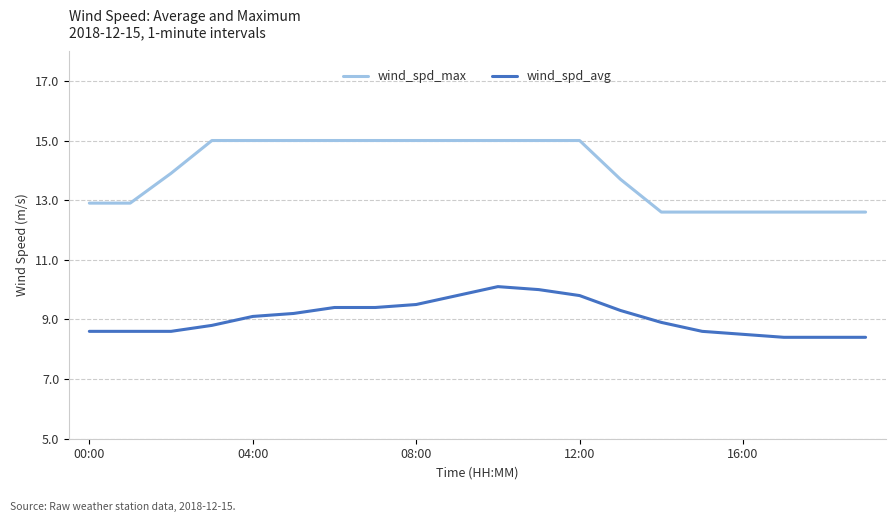

List the series in order of their peak value, lowest first.

wind_spd_avg, wind_spd_max